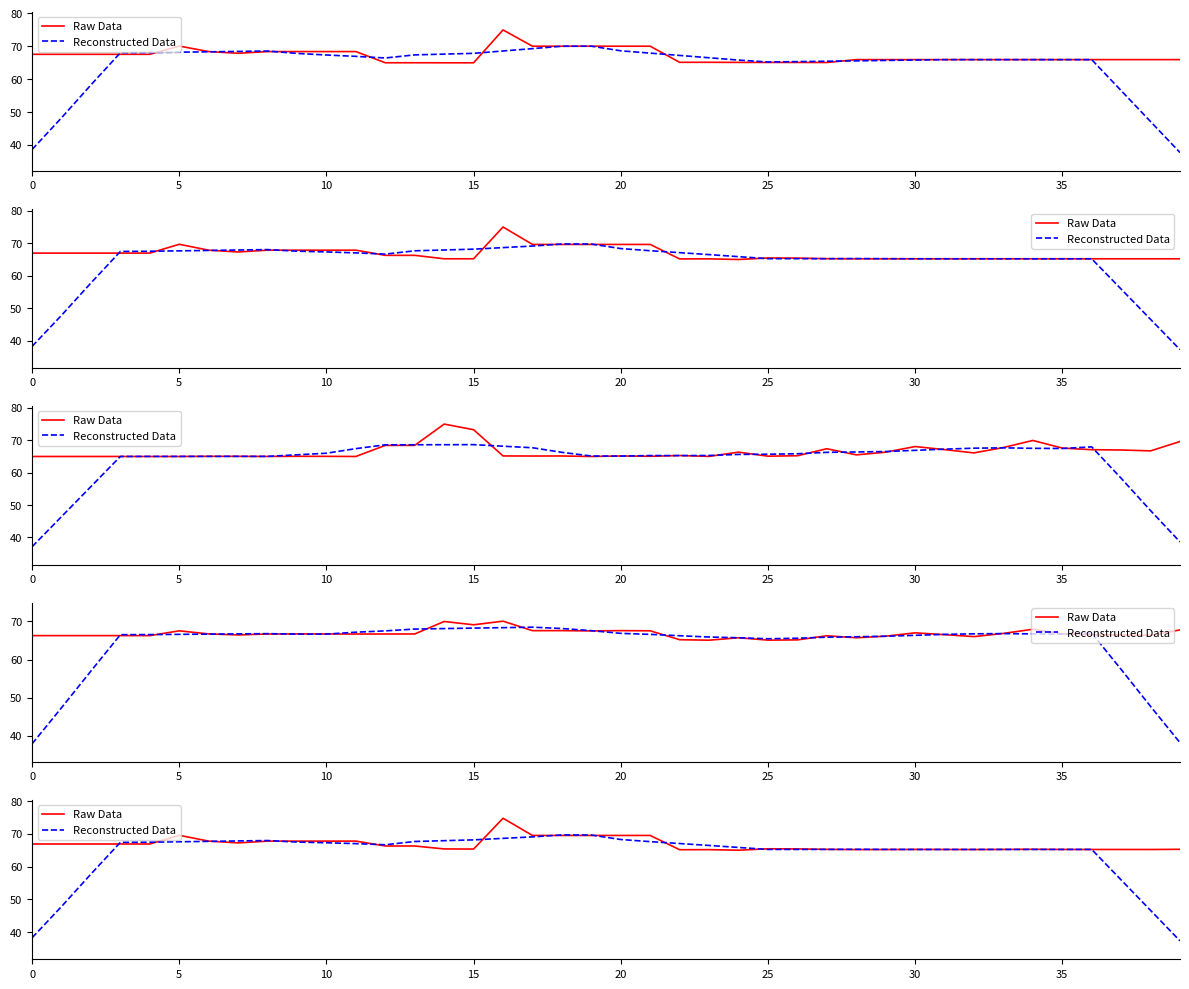

Which label corresponds to the smallest value in the chart?

39